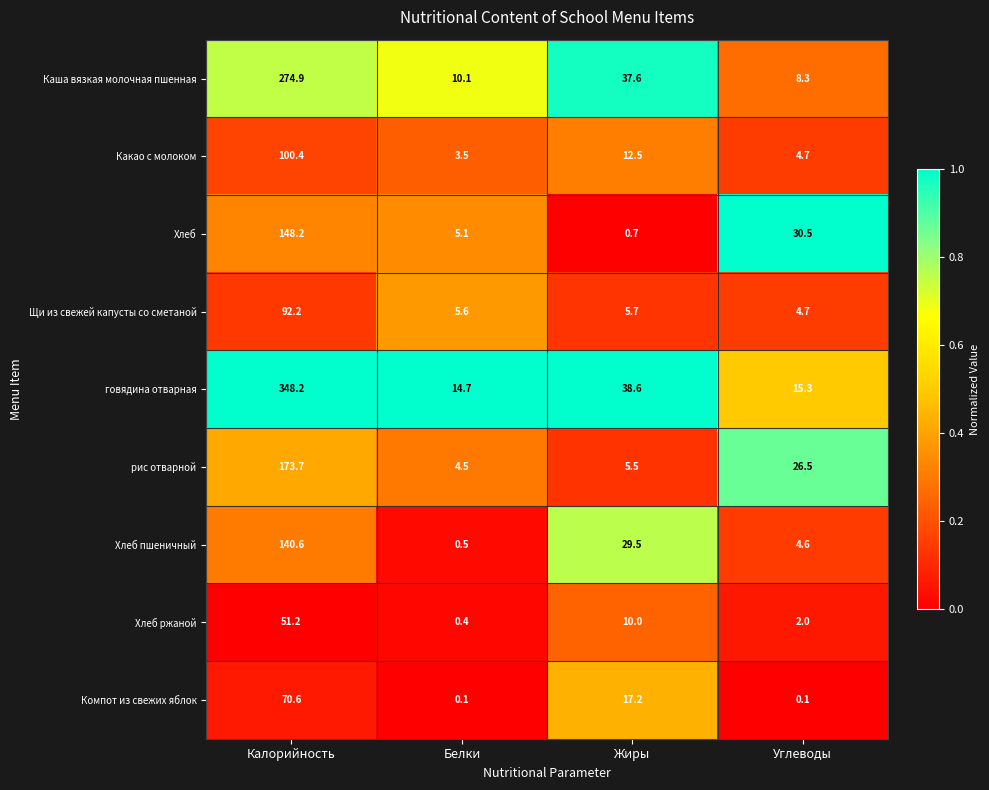

List the series in order of their peak value, highest first.

говядина отварная, Каша вязкая молочная пшенная, рис отварной, Хлеб, Хлеб пшеничный, Какао с молоком, Щи из свежей капусты со сметаной, Компот из свежих яблок, Хлеб ржаной